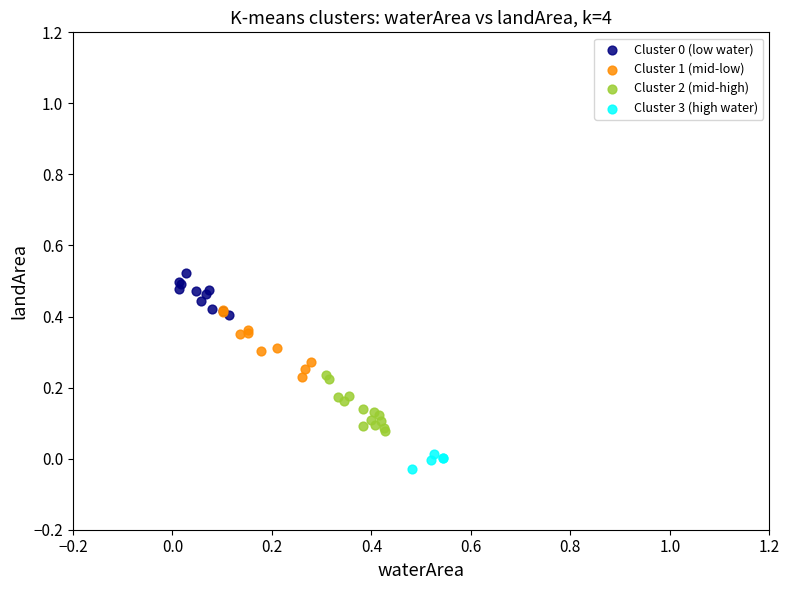

Which series reaches the minimum Y coordinate?

Cluster 3 (high water)